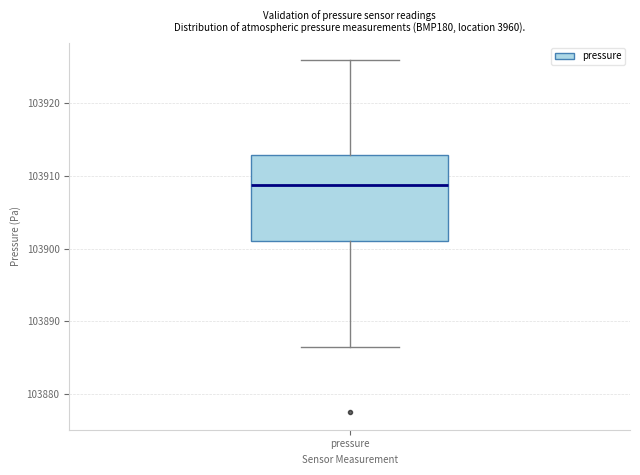

Transcribe this box plot: give where the median line is, the range the box spans, and where the two whiskers end, as read against the y-axis. The values are not printed on the chart, so give them approximately, as read against the axis.

median 103909, box 103901 to 103913, whiskers 103887 to 103926